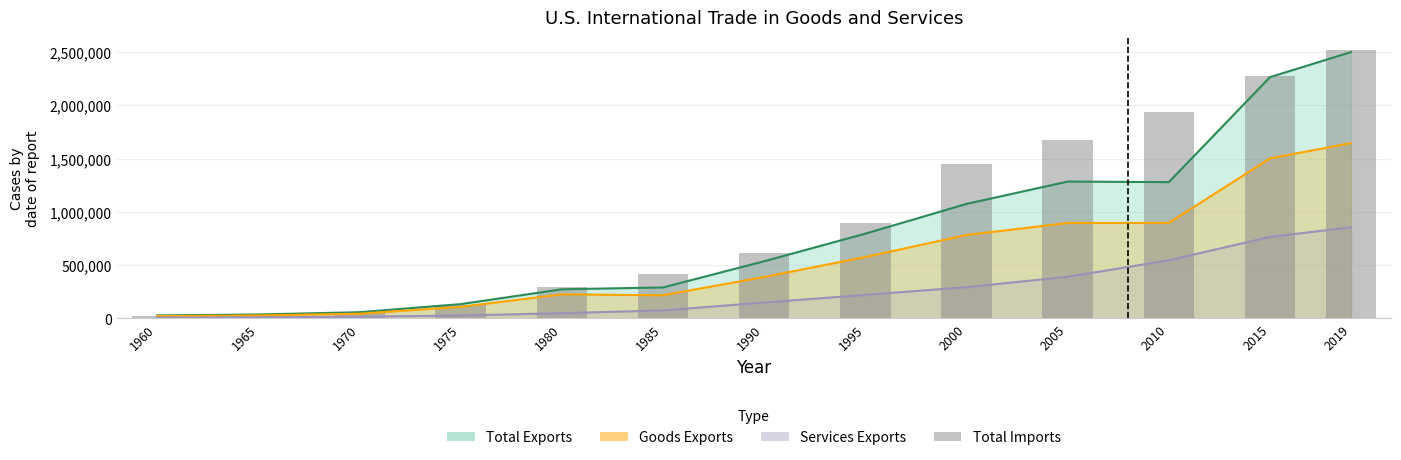

Rank the categories by value from highest to lowest.

2019, 2015, 2010, 2005, 2000, 1995, 1990, 1985, 1980, 1975, 1970, 1965, 1960